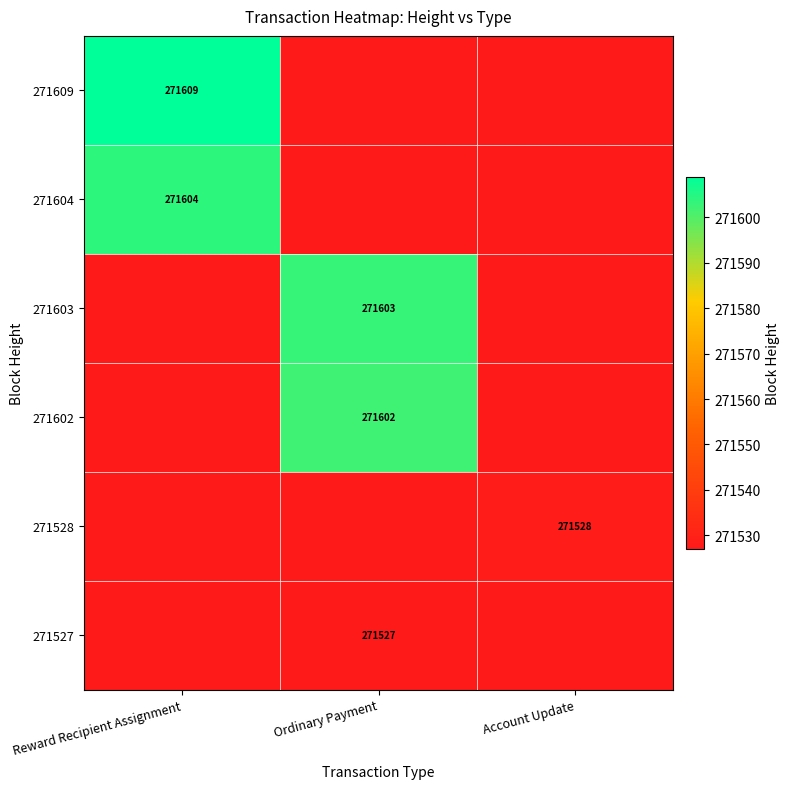

Is it true that 271603 equals 356338 at Ordinary Payment?

False